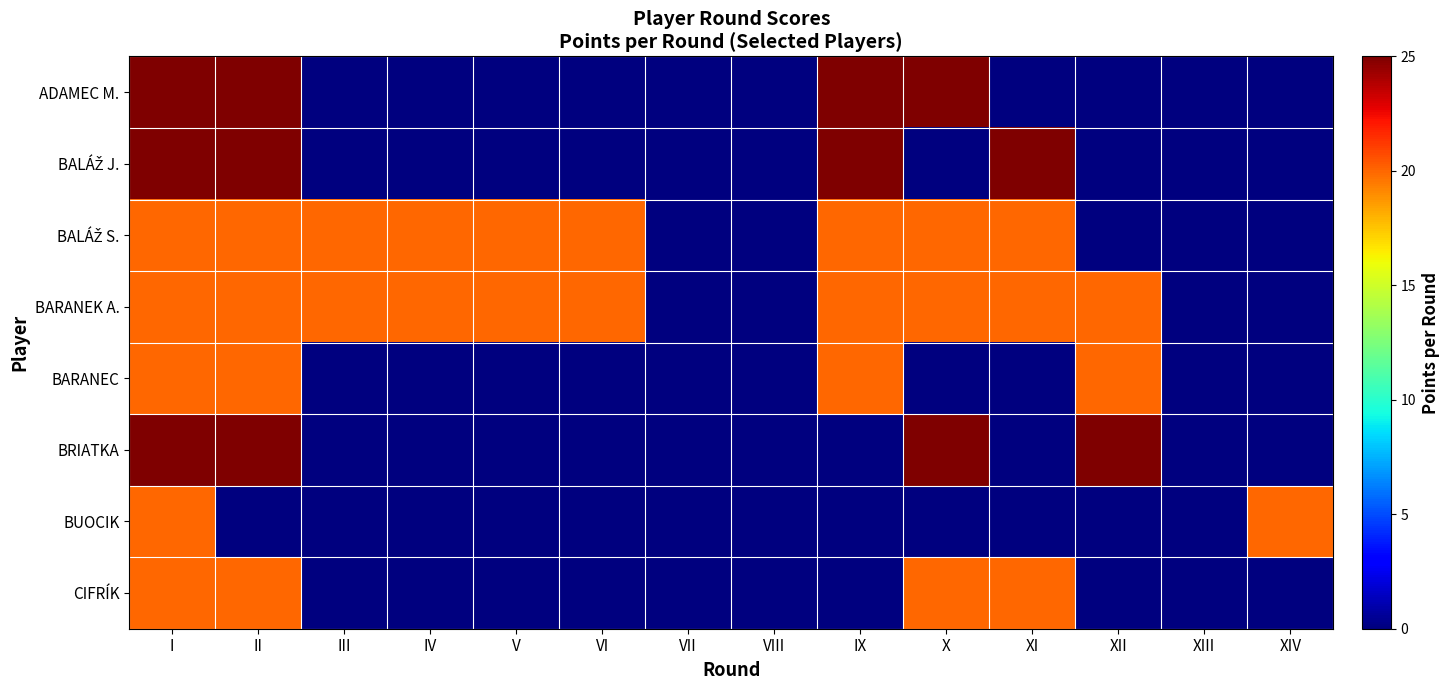

At VIII, list the series in order from largest to smallest.

ADAMEC M., BALÁŽ J., BALÁŽ S., BARANEK A., BARANEC, BRIATKA, BUOCIK, CIFRÍK